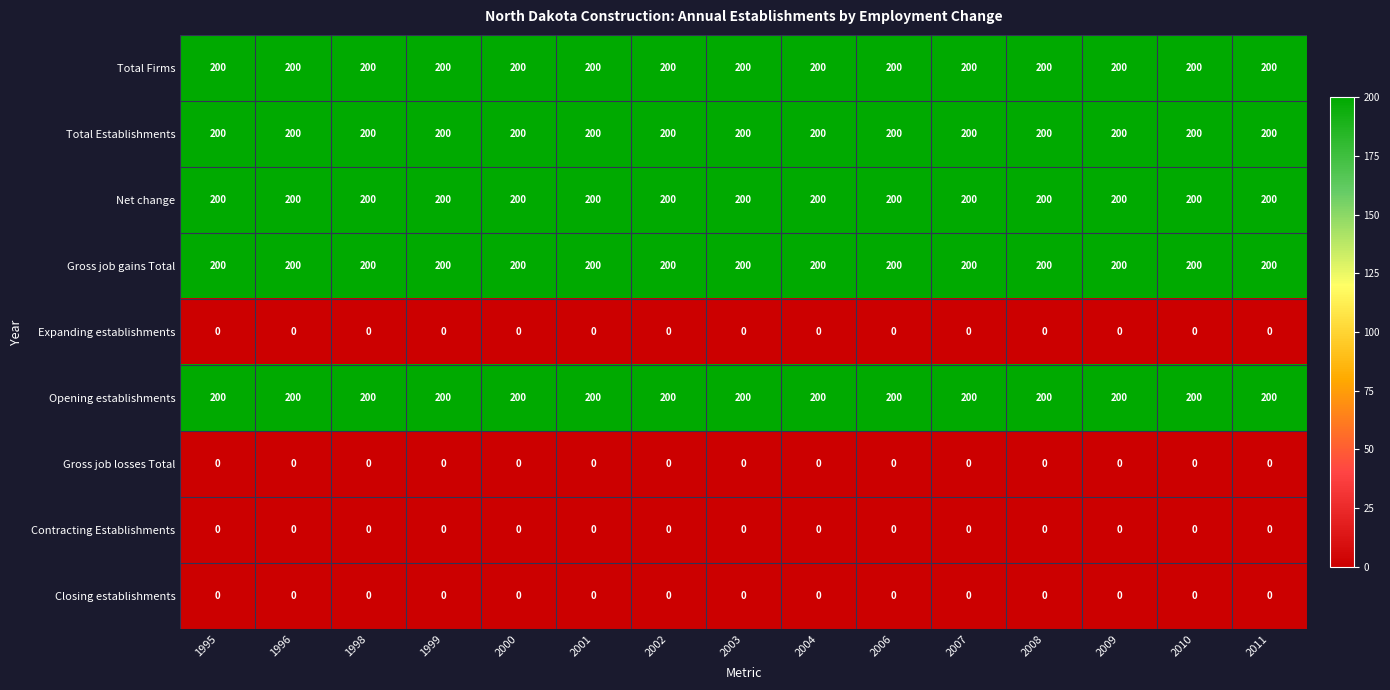

What is the maximum value shown in the chart?

200